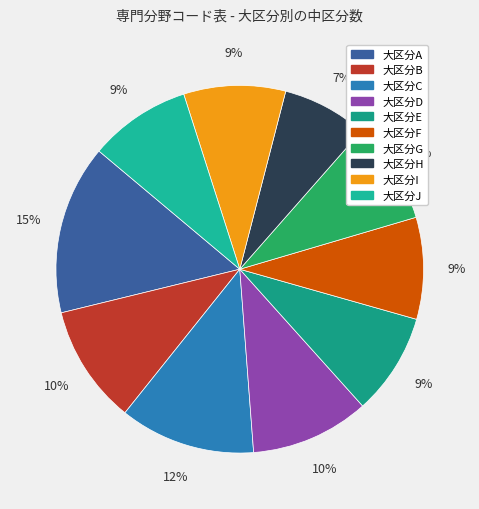

Count the number of slices in the pie.

10